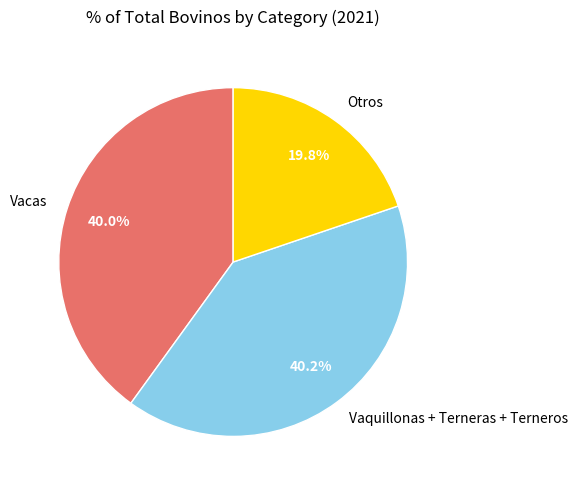

What is the smallest slice in the pie chart?

Otros